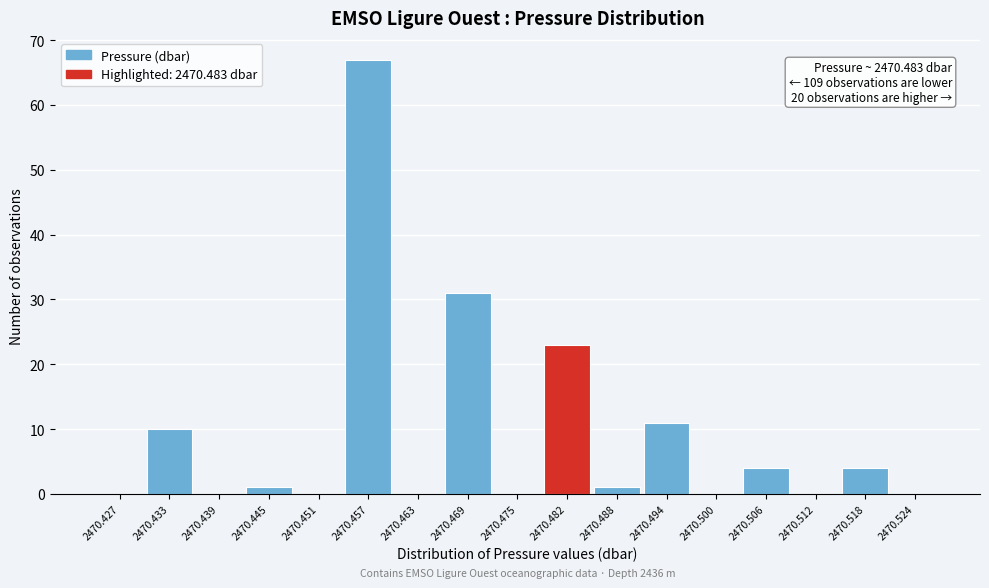

Reading left to right, what are all the values shown in this chart?

2470.427=0	2470.433=10	2470.439=0	2470.445=1	2470.451=0	2470.457=67	2470.463=0	2470.469=31	2470.475=0	2470.482=23	2470.488=1	2470.494=11	2470.500=0	2470.506=4	2470.512=0	2470.518=4	2470.524=0